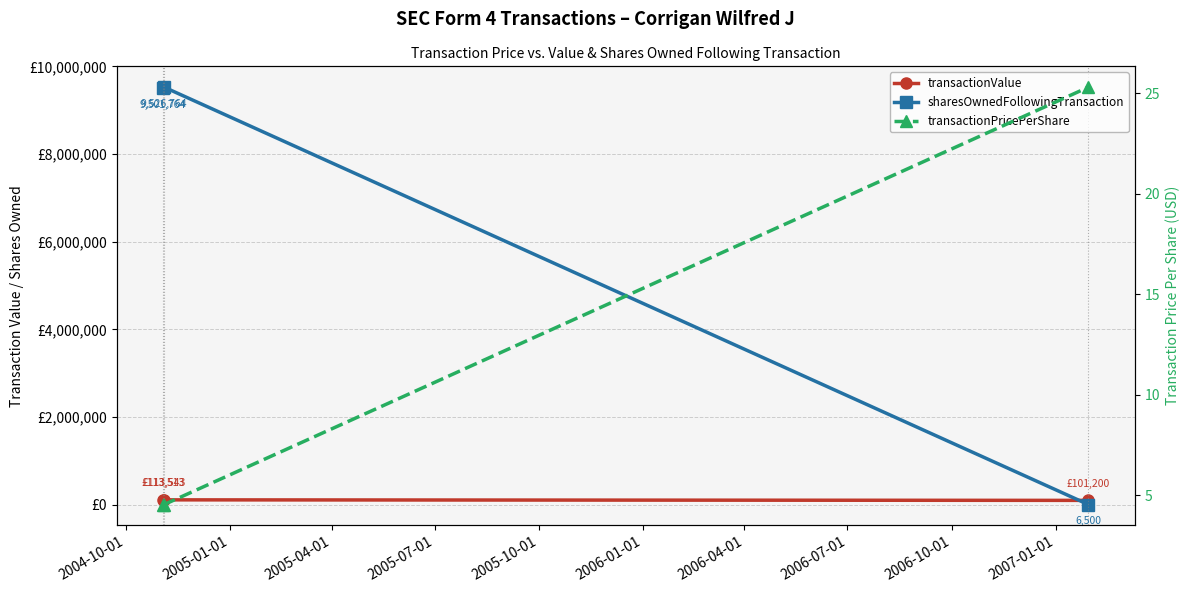

What is the total value across all series at 2005-01-01?

9640311.5